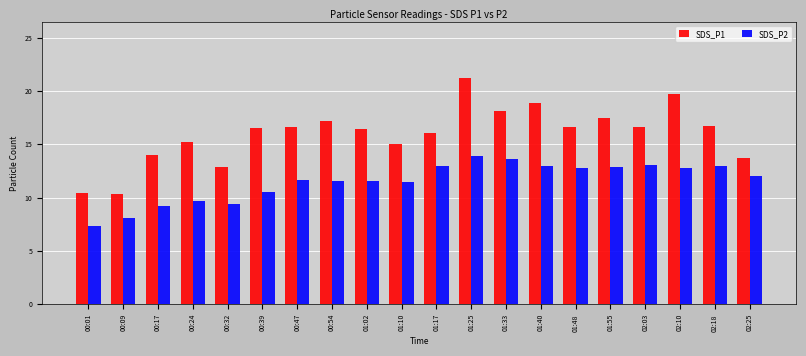

What is the label of the 19th bar from the left?

02:18